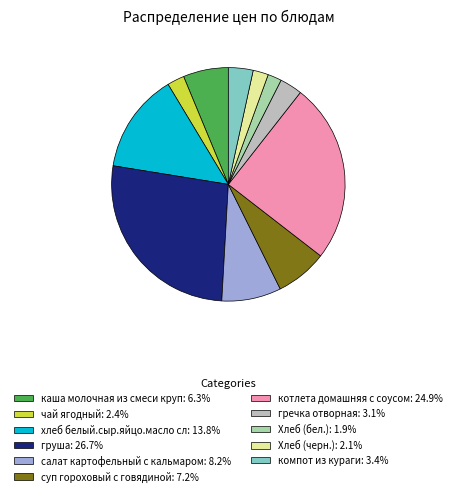

Is хлеб белый.сыр.яйцо.масло сл: 13.8% the majority of the pie?

No